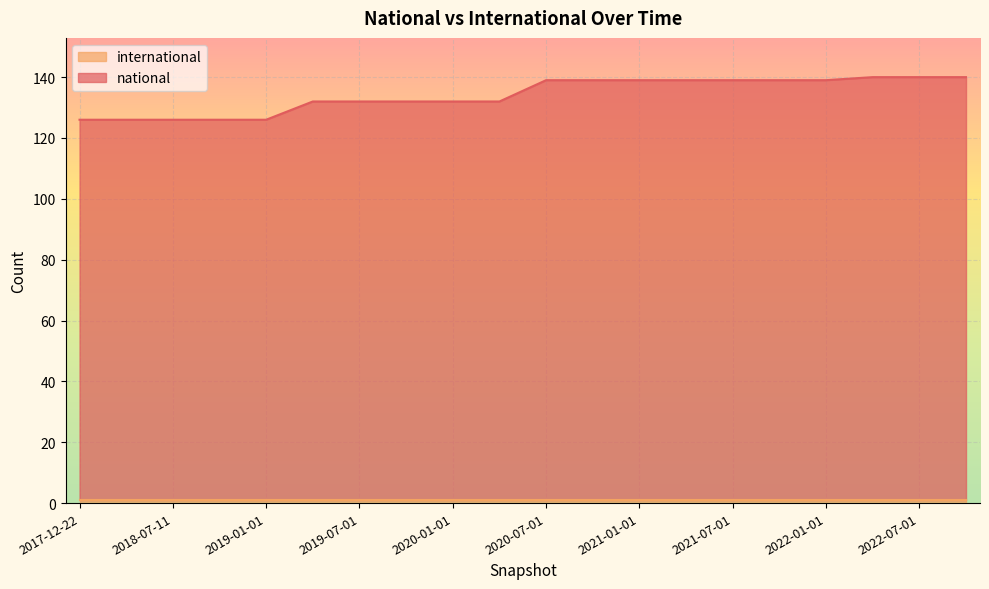

The value at 2021-07-01 is 139. True or false?

True